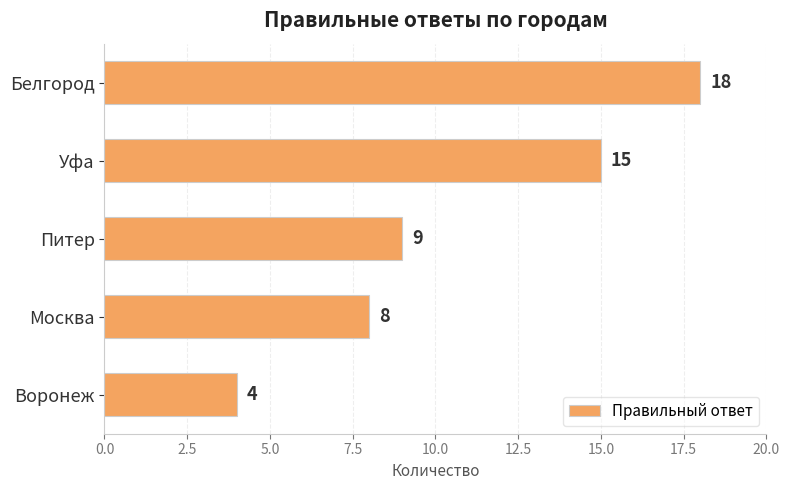

What value does the data have at Москва, to the nearest 10?

10